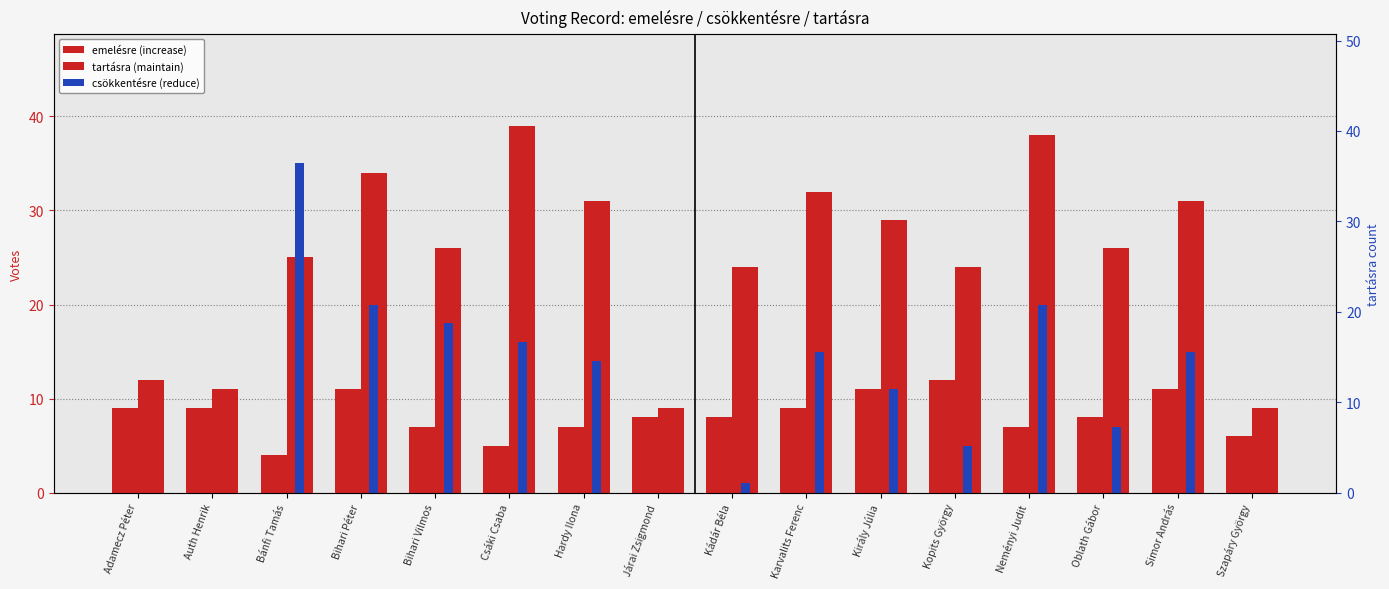

How many groups of bars are there?

16